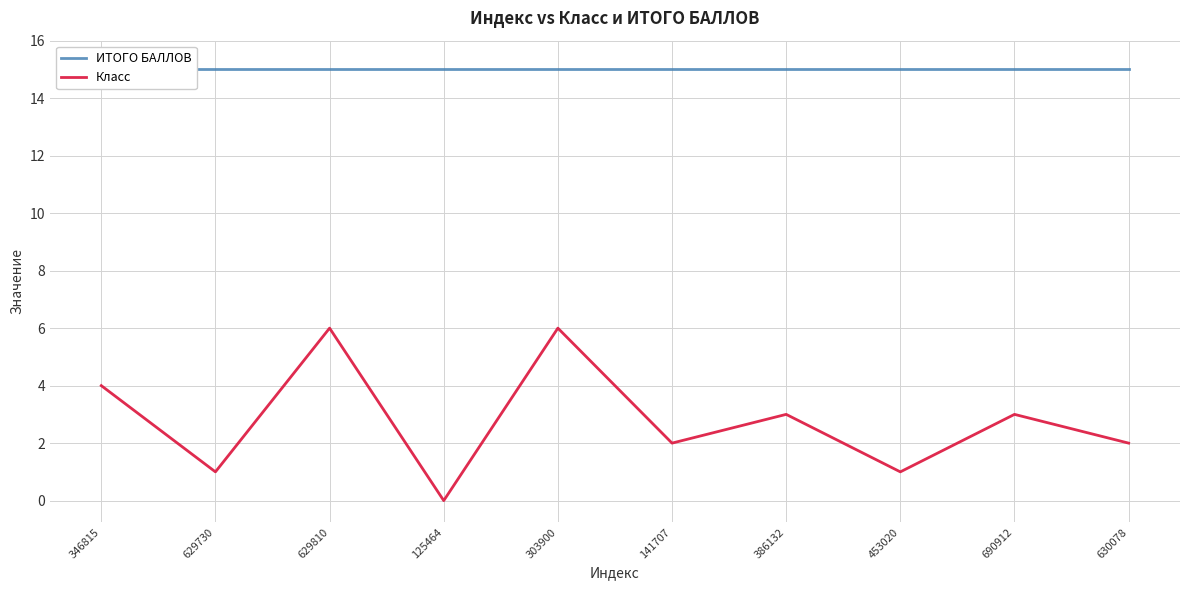

List the series in order of their overall mean, highest first.

ИТОГО БАЛЛОВ, Класс